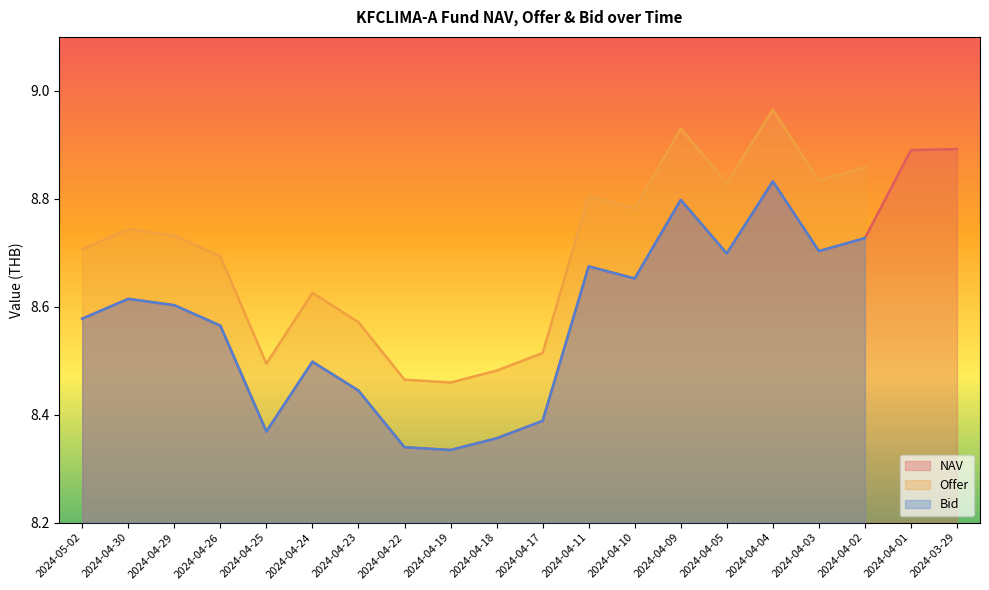

Between 2024-04-26 and 2024-04-10, which series saw the biggest shift?

Offer